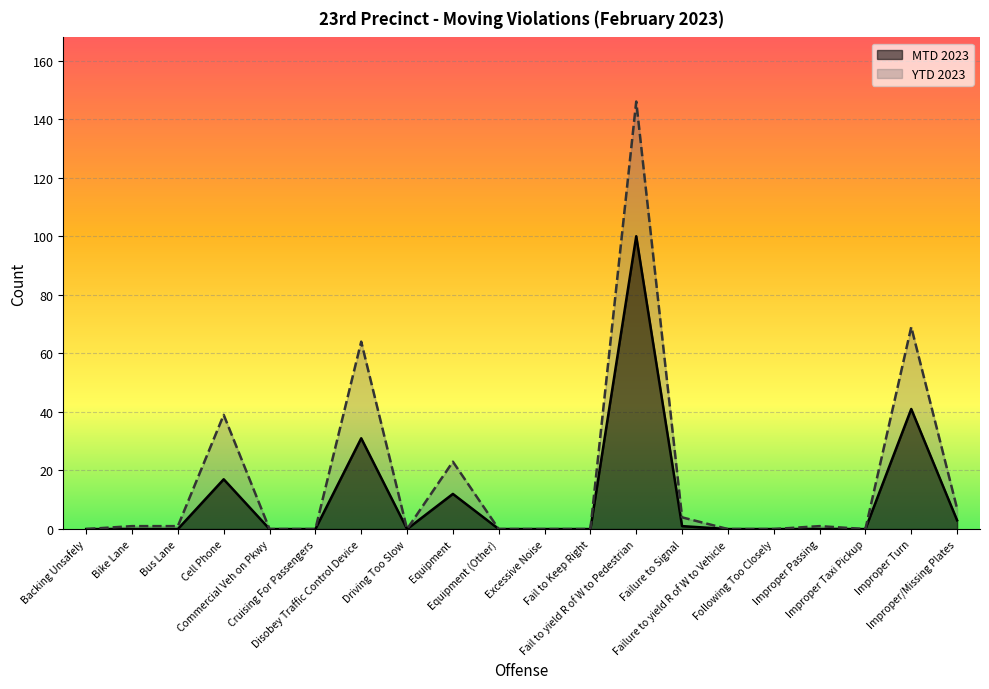

What is the sum of the YTD 2023 values at Equipment and Fail to yield R of W to Pedestrian?

169